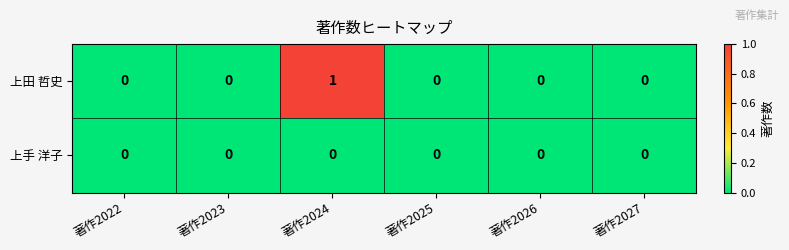

Which series has the widest spread of values?

上田 哲史